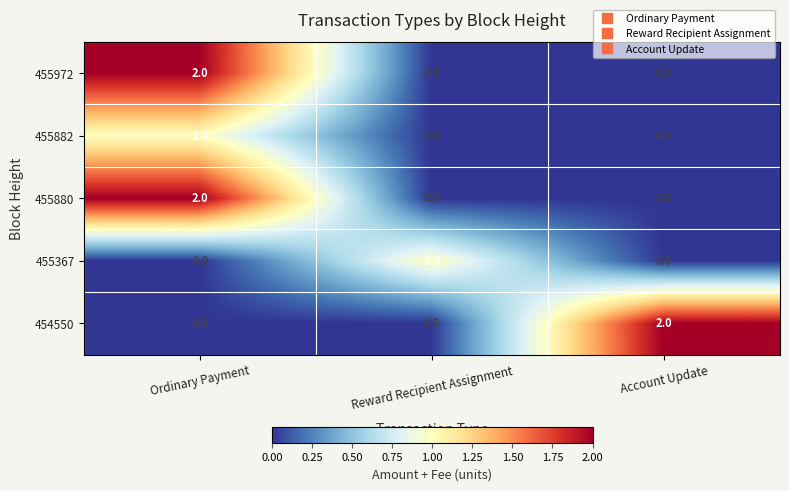

Which series changed the most between Reward Recipient Assignment and Account Update?

454550